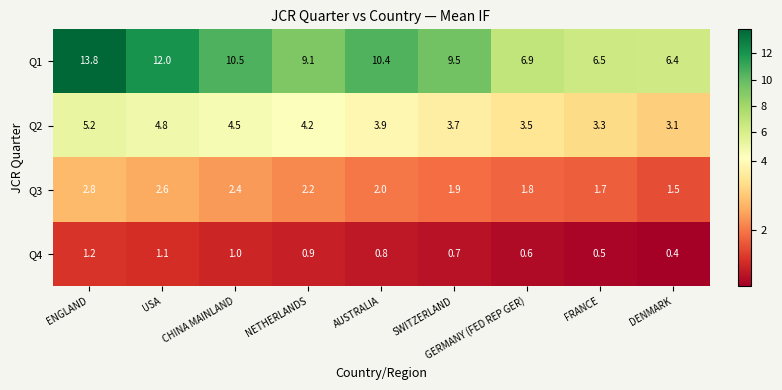

Is it true that Q1 equals 4.0 at AUSTRALIA?

False